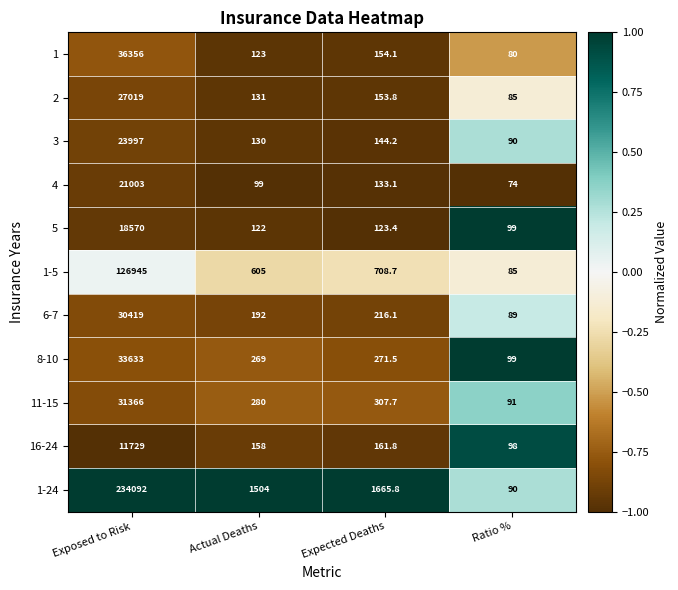

At which category is the sum across all series the highest?

Exposed to Risk